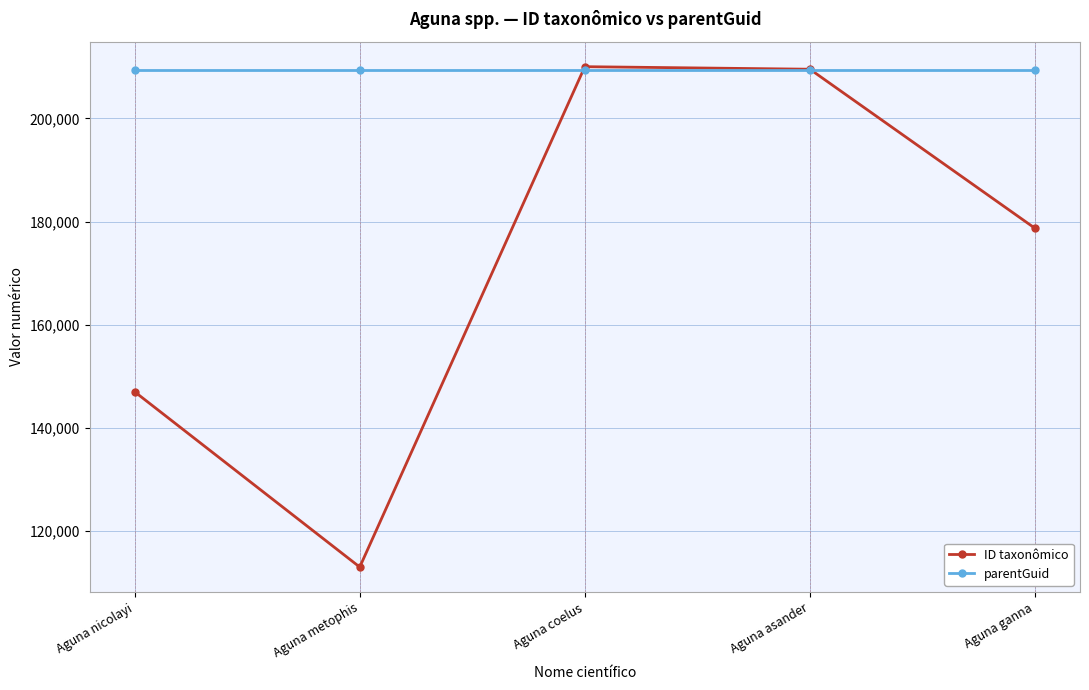

At Aguna metophis, list the series in order from largest to smallest.

parentGuid, ID taxonômico